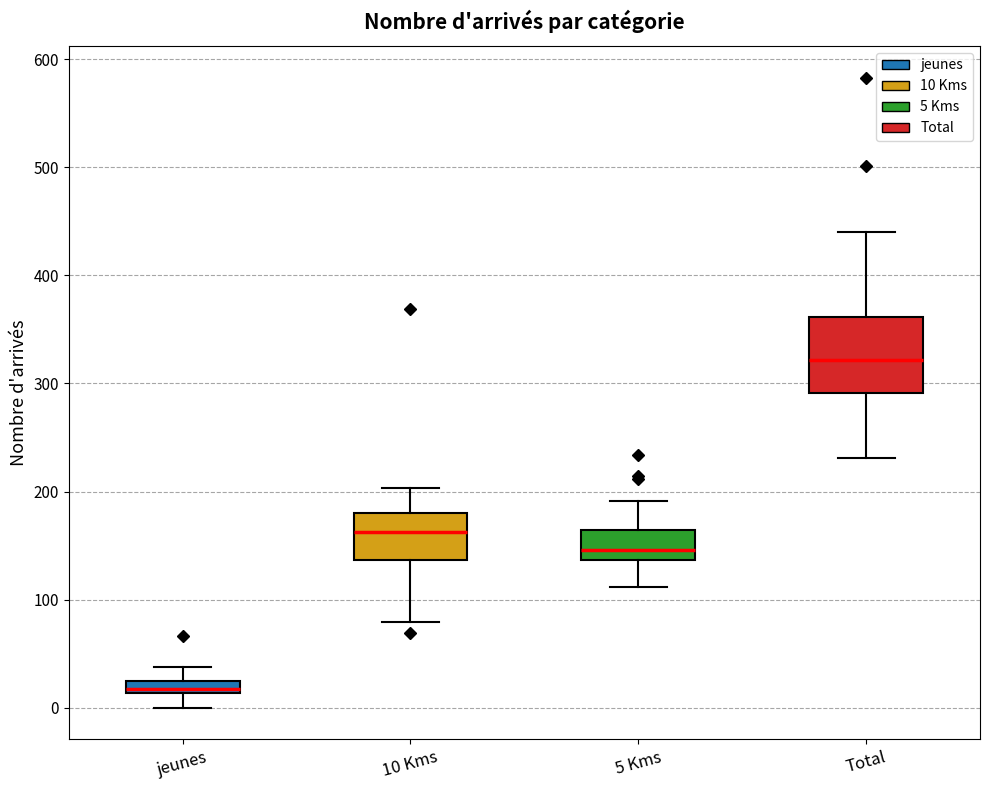

Which box's median line is the lowest?

jeunes